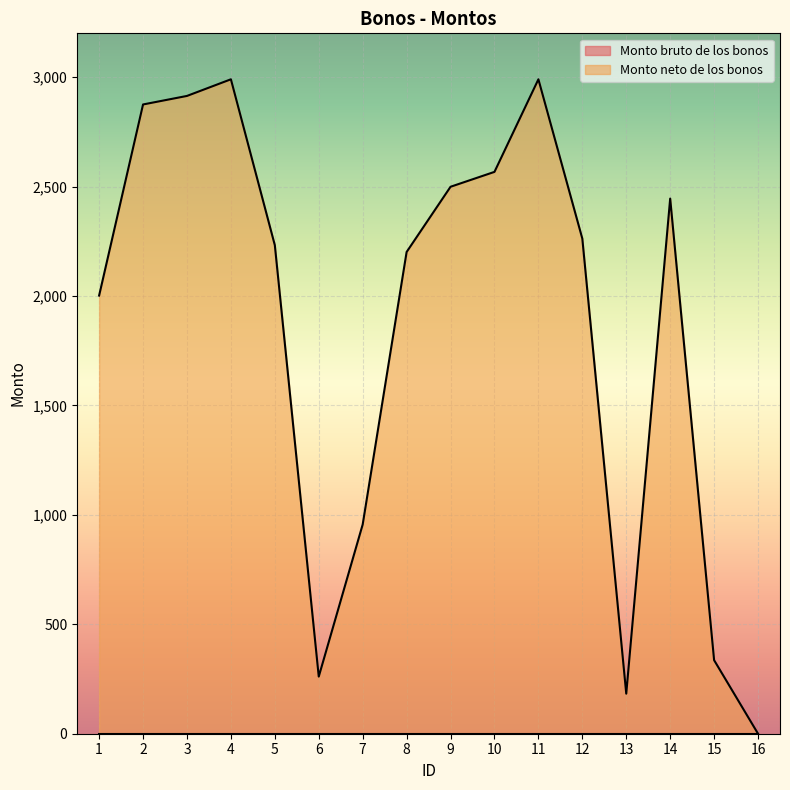

What is the value of the 6th point from the left?

261